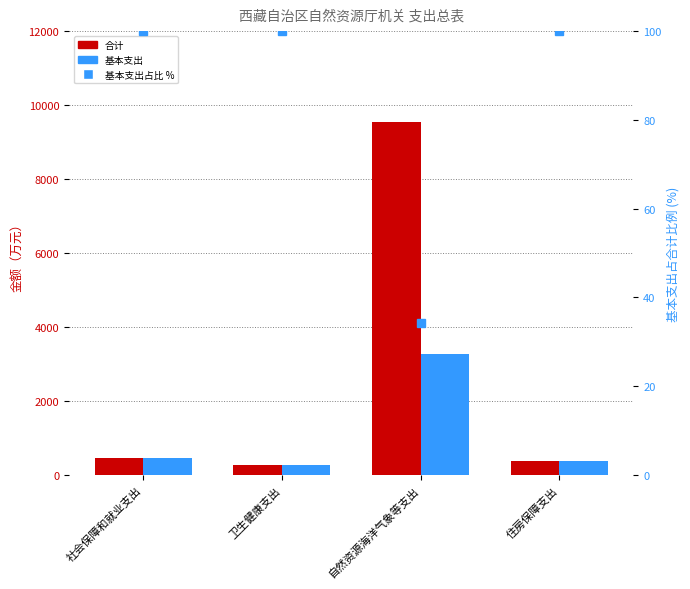

What are all the series names shown in the legend?

合计, 基本支出, 基本支出占比 %